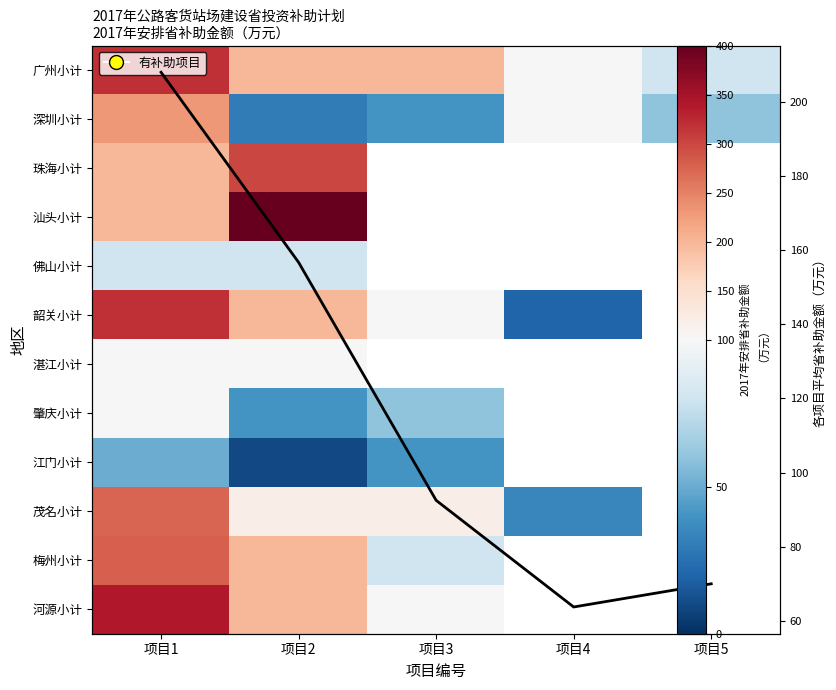

What is the maximum value shown in the chart?

400.0